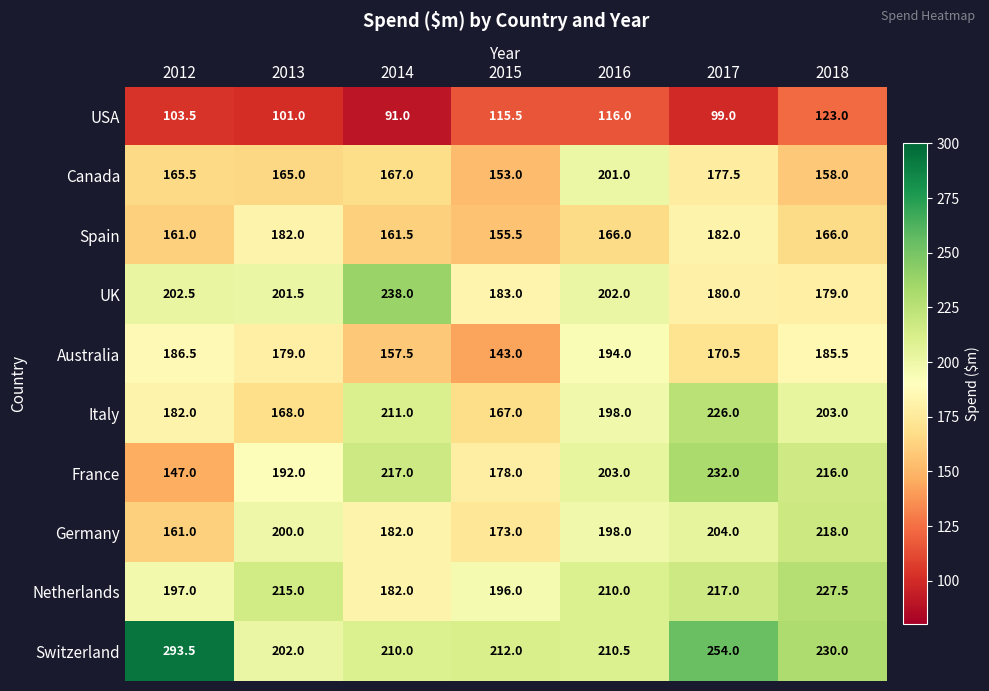

Which series has the widest spread of values?

Switzerland